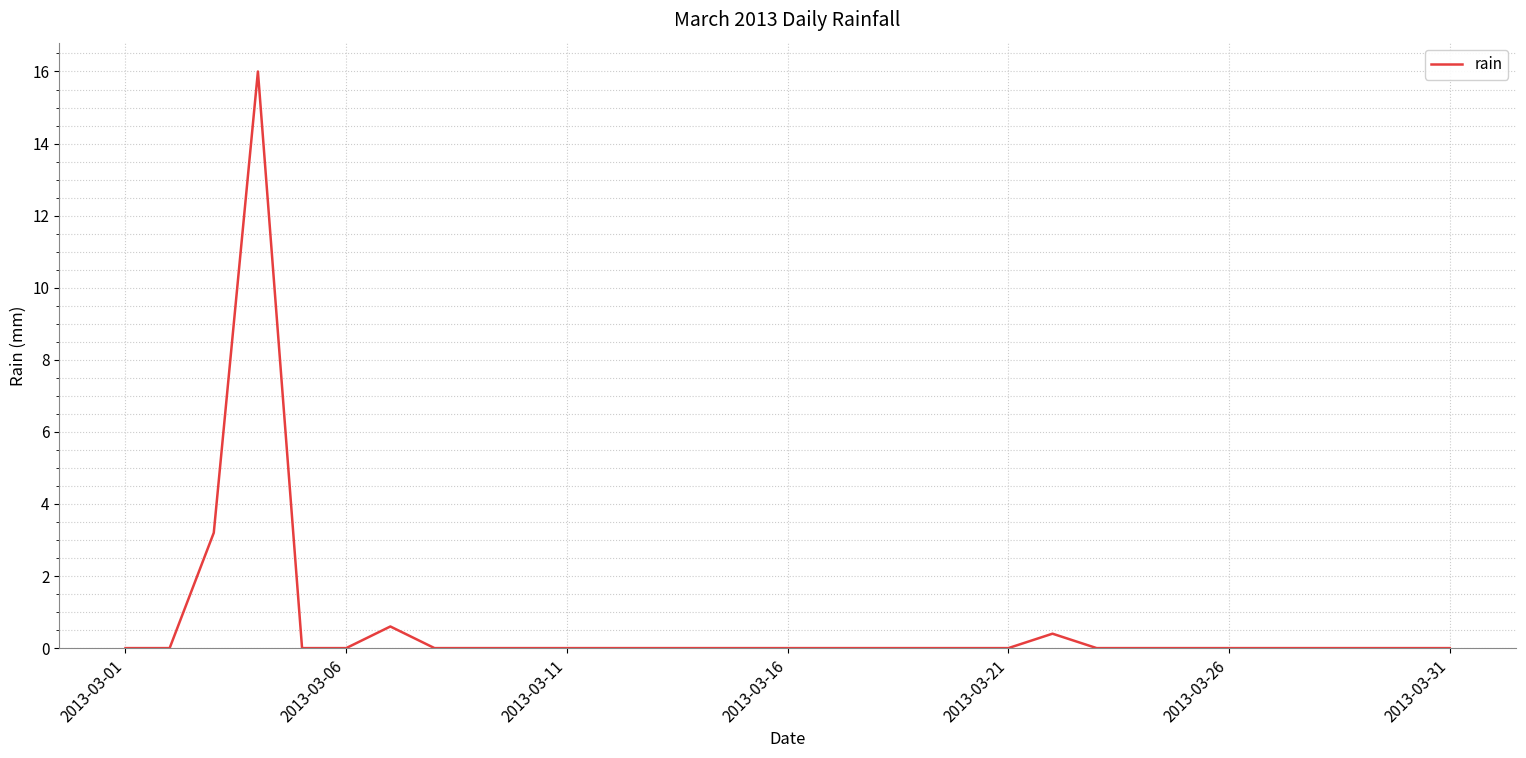

What is the maximum value shown in the chart?

16.0